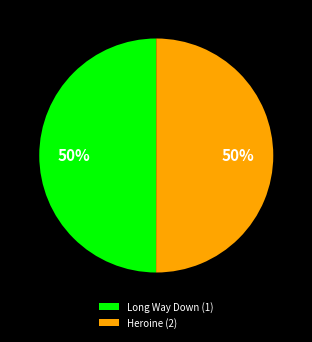

The Heroine (2) slice represents 36% of the pie. True or false?

False